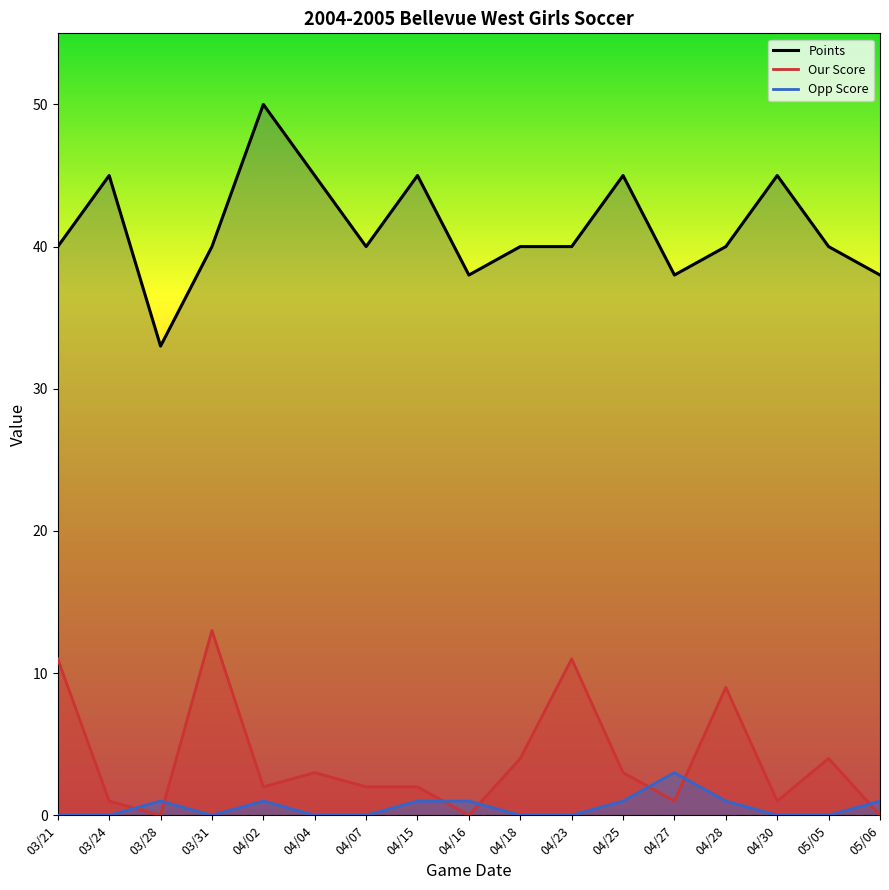

Which series changed the most between 04/16 and 04/30?

Points